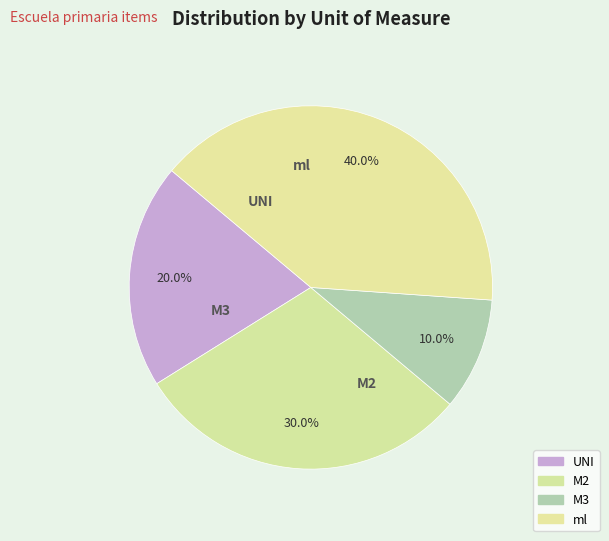

What percentage is NOT represented by M3?

90.0%